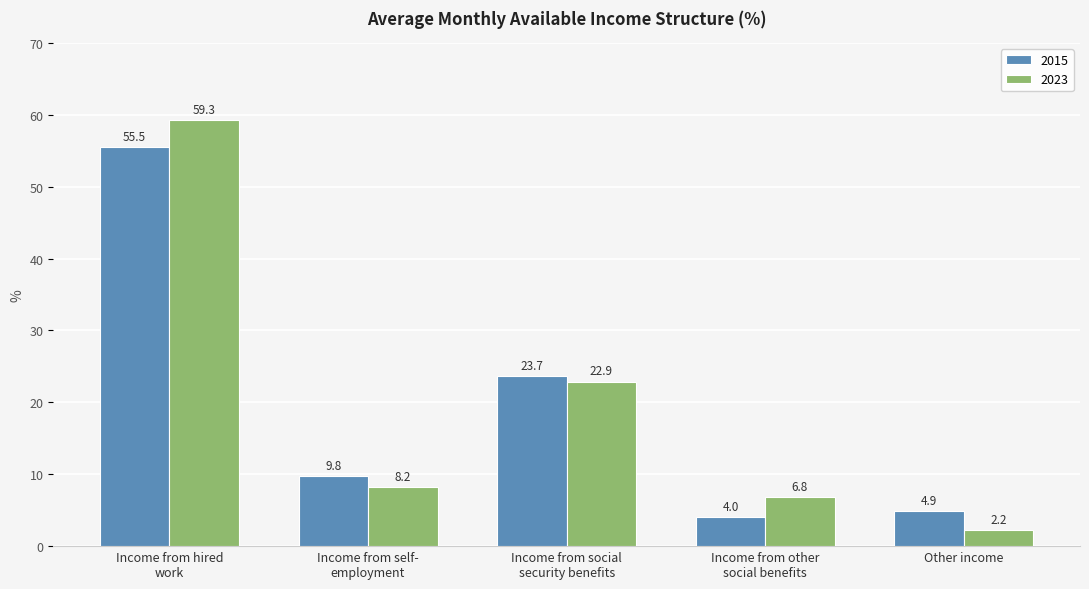

The value of 2015 at Other income is 4.9. True or false?

True